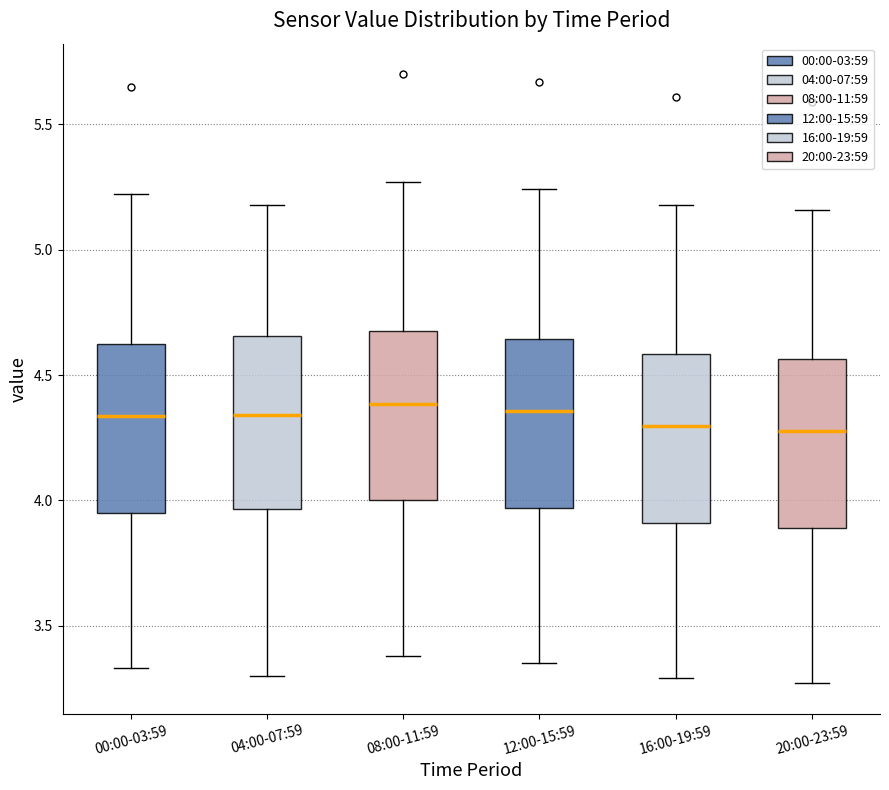

Reading left to right, transcribe this box plot: for each box, give where its median line is, the range the box spans, and where its two whiskers end, as read against the y-axis. The values are not printed on the chart, so give them approximately, as read against the axis.

00:00-03:59: median 4.35, box 3.95 to 4.65, whiskers 3.35 to 5.20
04:00-07:59: median 4.35, box 3.95 to 4.65, whiskers 3.30 to 5.20
08:00-11:59: median 4.40, box 4.00 to 4.70, whiskers 3.40 to 5.25
12:00-15:59: median 4.35, box 3.95 to 4.65, whiskers 3.35 to 5.25
16:00-19:59: median 4.30, box 3.90 to 4.60, whiskers 3.30 to 5.20
20:00-23:59: median 4.30, box 3.90 to 4.55, whiskers 3.25 to 5.15